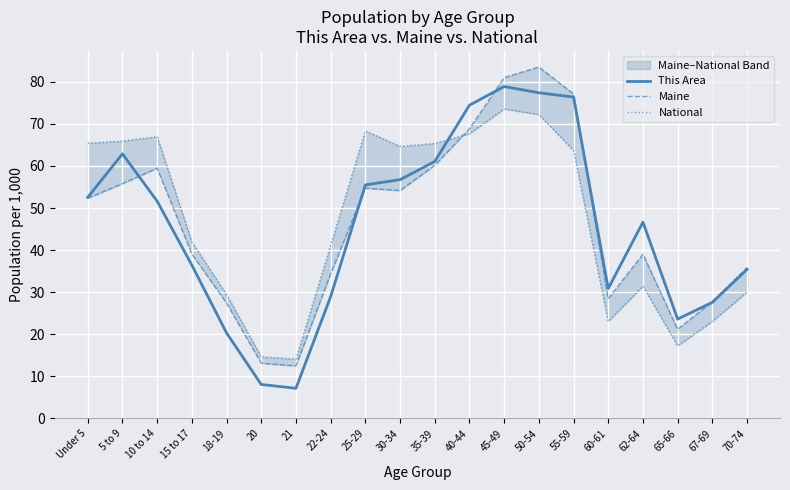

What is the sum of all Maine values?

925.9